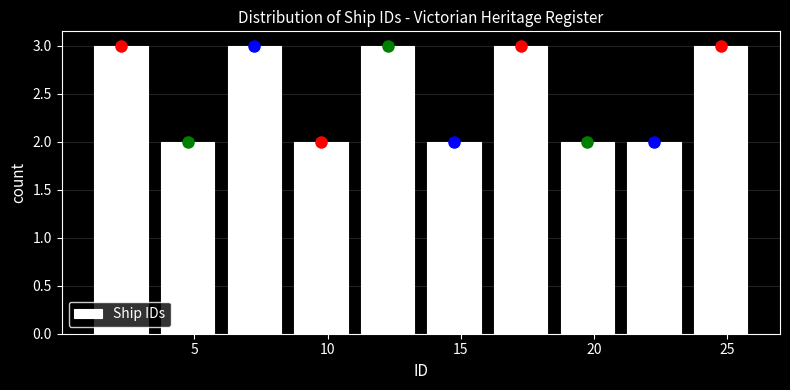

Reading left to right, transcribe this chart: for each bar, give the range it covers on the x-axis and its height. The values are not printed on the chart, so give them approximately, as read against the axis.

1.0 to 3.5: 3
3.5 to 6.0: 2
6.0 to 8.5: 3
8.5 to 11.0: 2
11.0 to 13.5: 3
13.5 to 16.0: 2
16.0 to 18.5: 3
18.5 to 21.0: 2
21.0 to 23.5: 2
23.5 to 26.0: 3